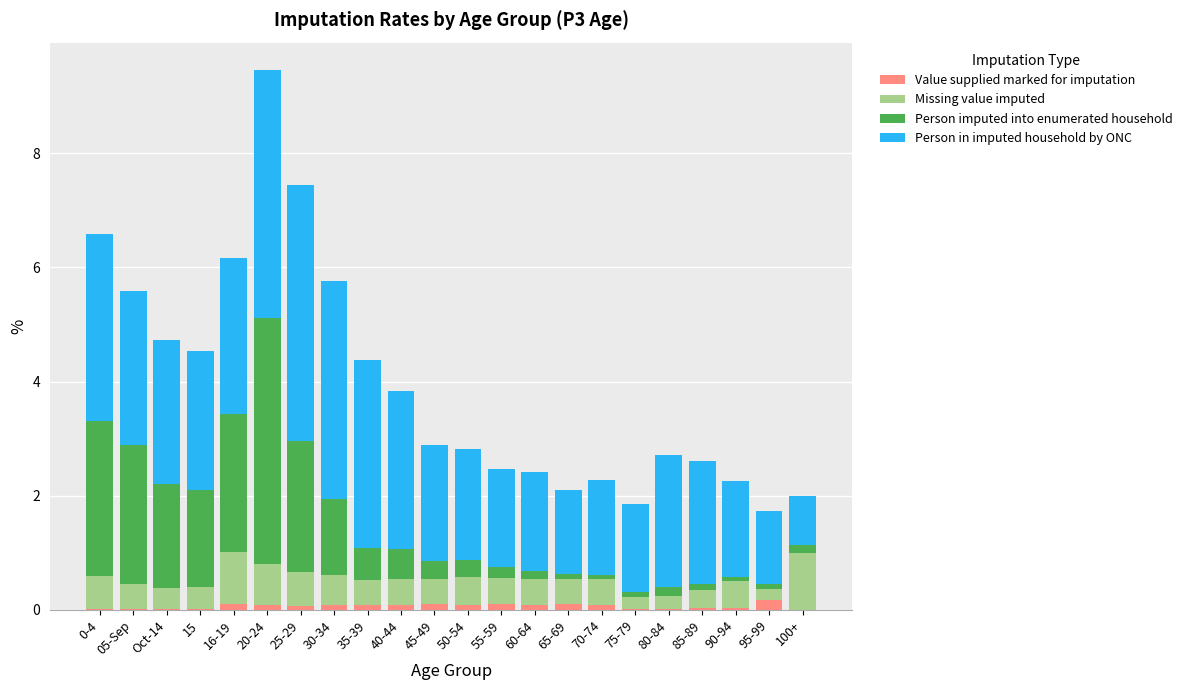

At which category is the sum across all series the highest?

20-24